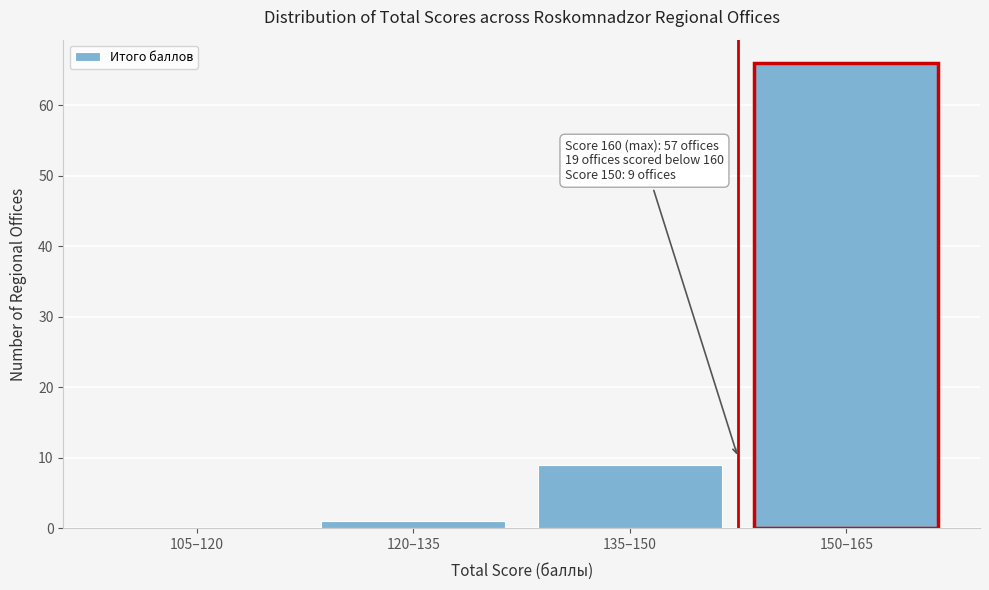

Reading right to left, extract all data points from this chart.

150–165=66	135–150=9	120–135=1	105–120=0